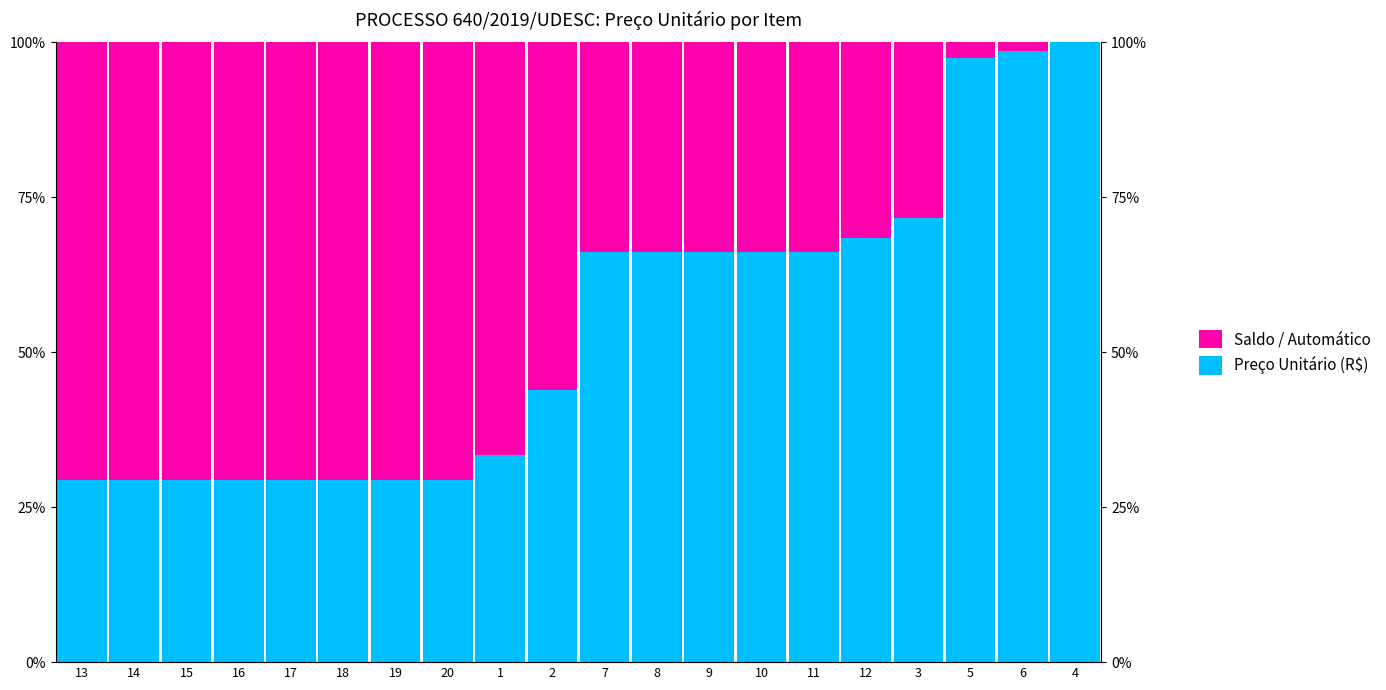

Is the value of Preço Unitário (R$) at 15 greater than the value of Saldo / Automático at 6?

Yes